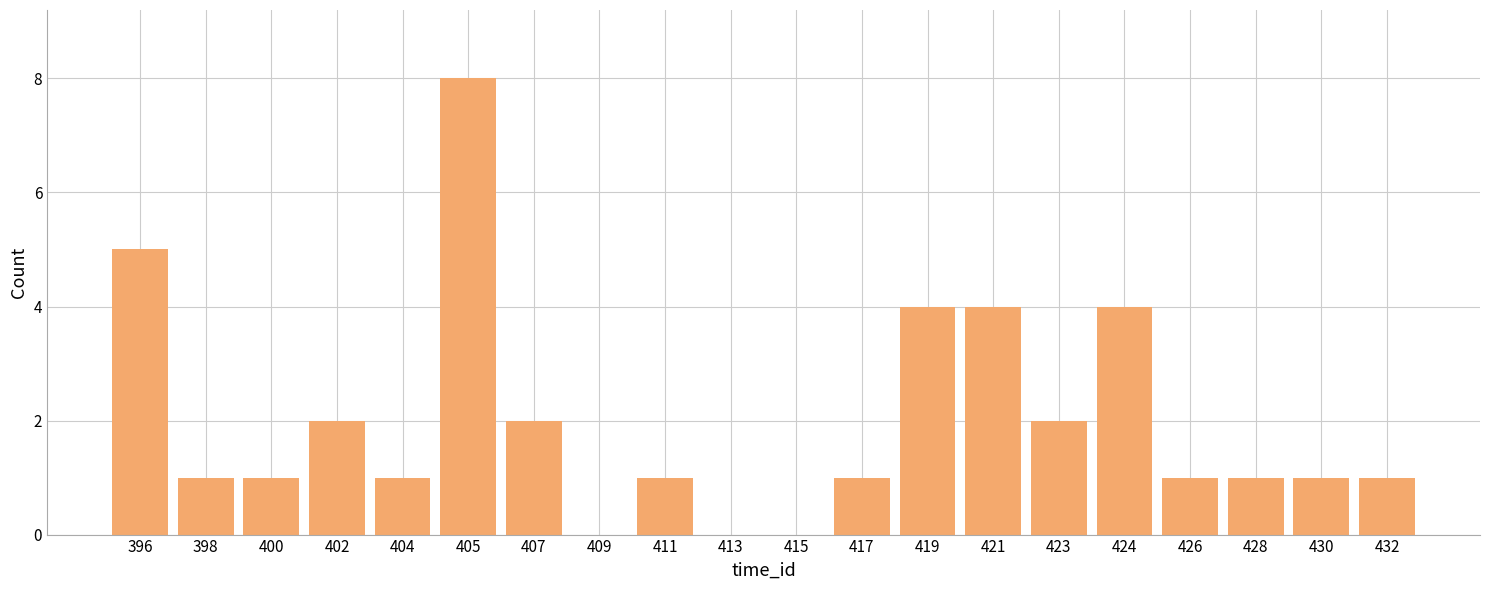

Reading left to right, extract all data points from this chart.

396=5	398=1	400=1	402=2	404=1	405=8	407=2	409=0	411=1	413=0	415=0	417=1	419=4	421=4	423=2	424=4	426=1	428=1	430=1	432=1